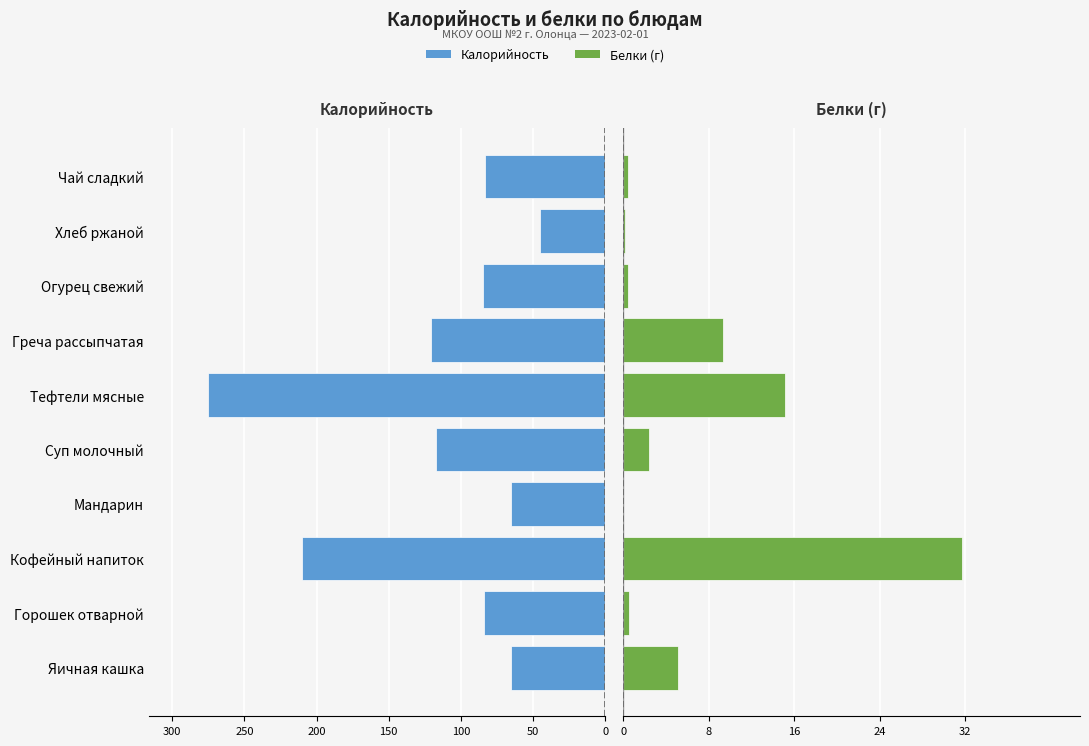

Is the value of Калорийность at Хлеб ржаной greater than the value of Белки at Суп молочный?

No